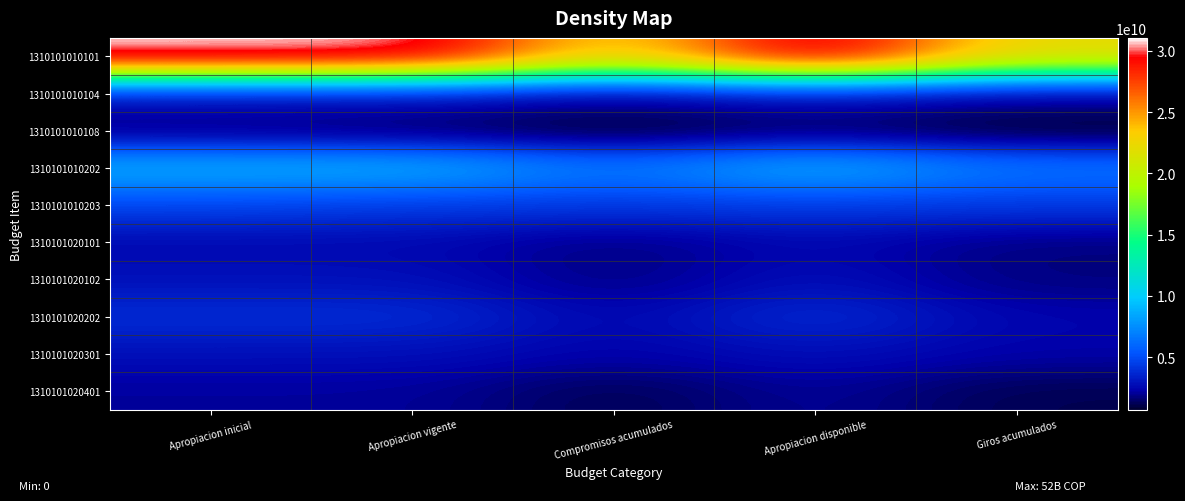

At which category does the chart reach its peak across all series?

Apropiacion inicial